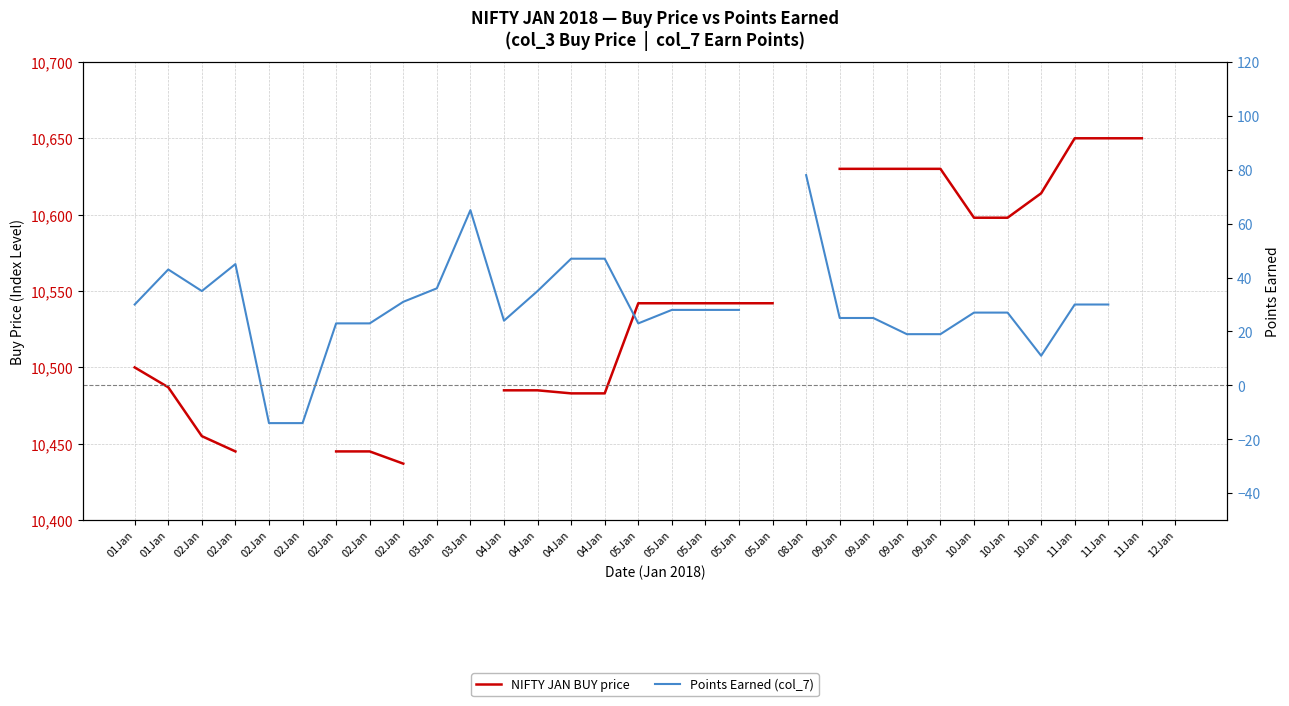

True or false: Points Earned (col_7) and NIFTY JAN BUY price cross at least once.

False